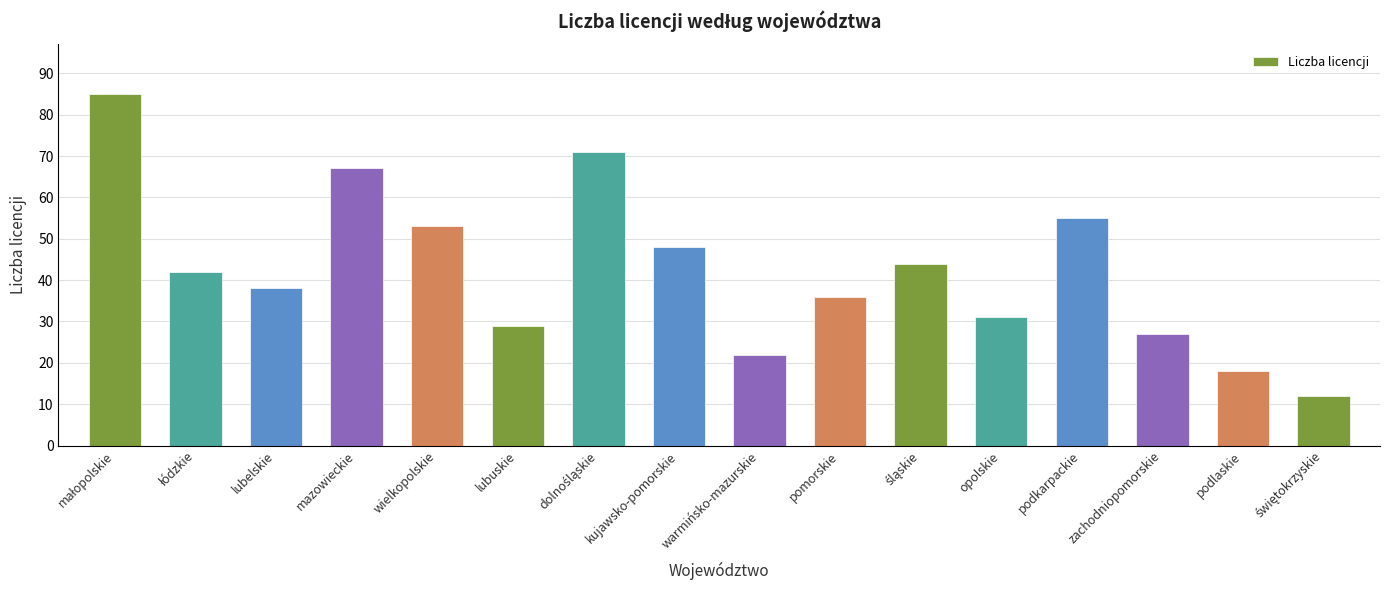

Which has a higher value, podkarpackie or mazowieckie?

mazowieckie